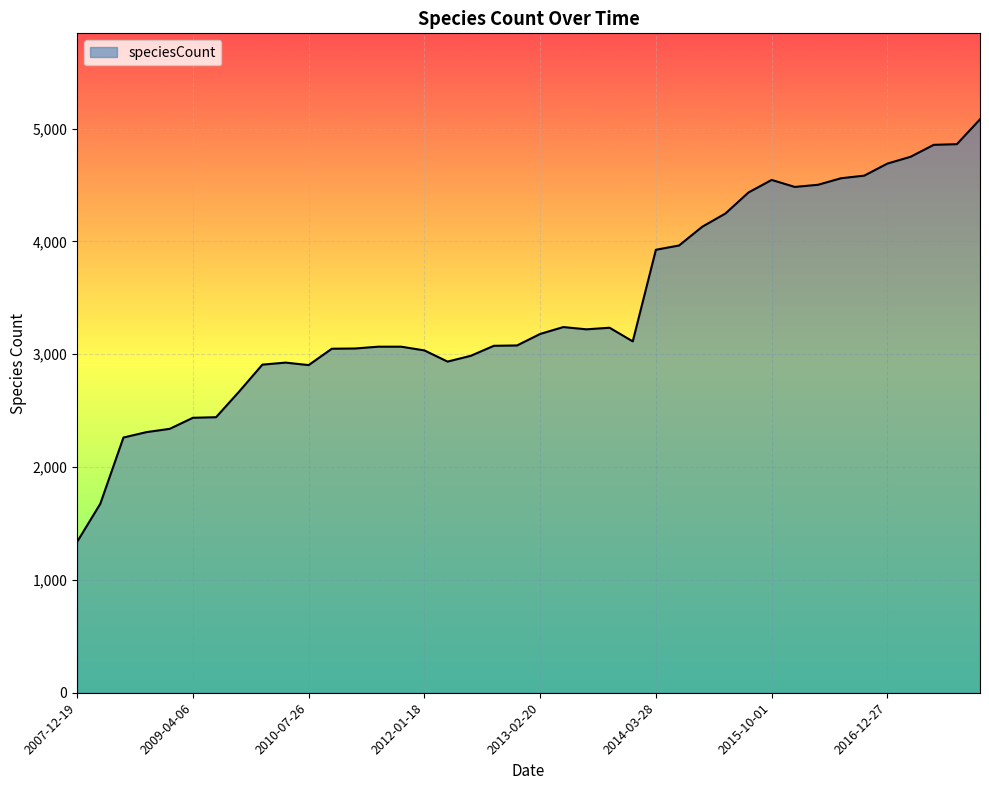

What is the difference between the maximum and minimum values?

3744